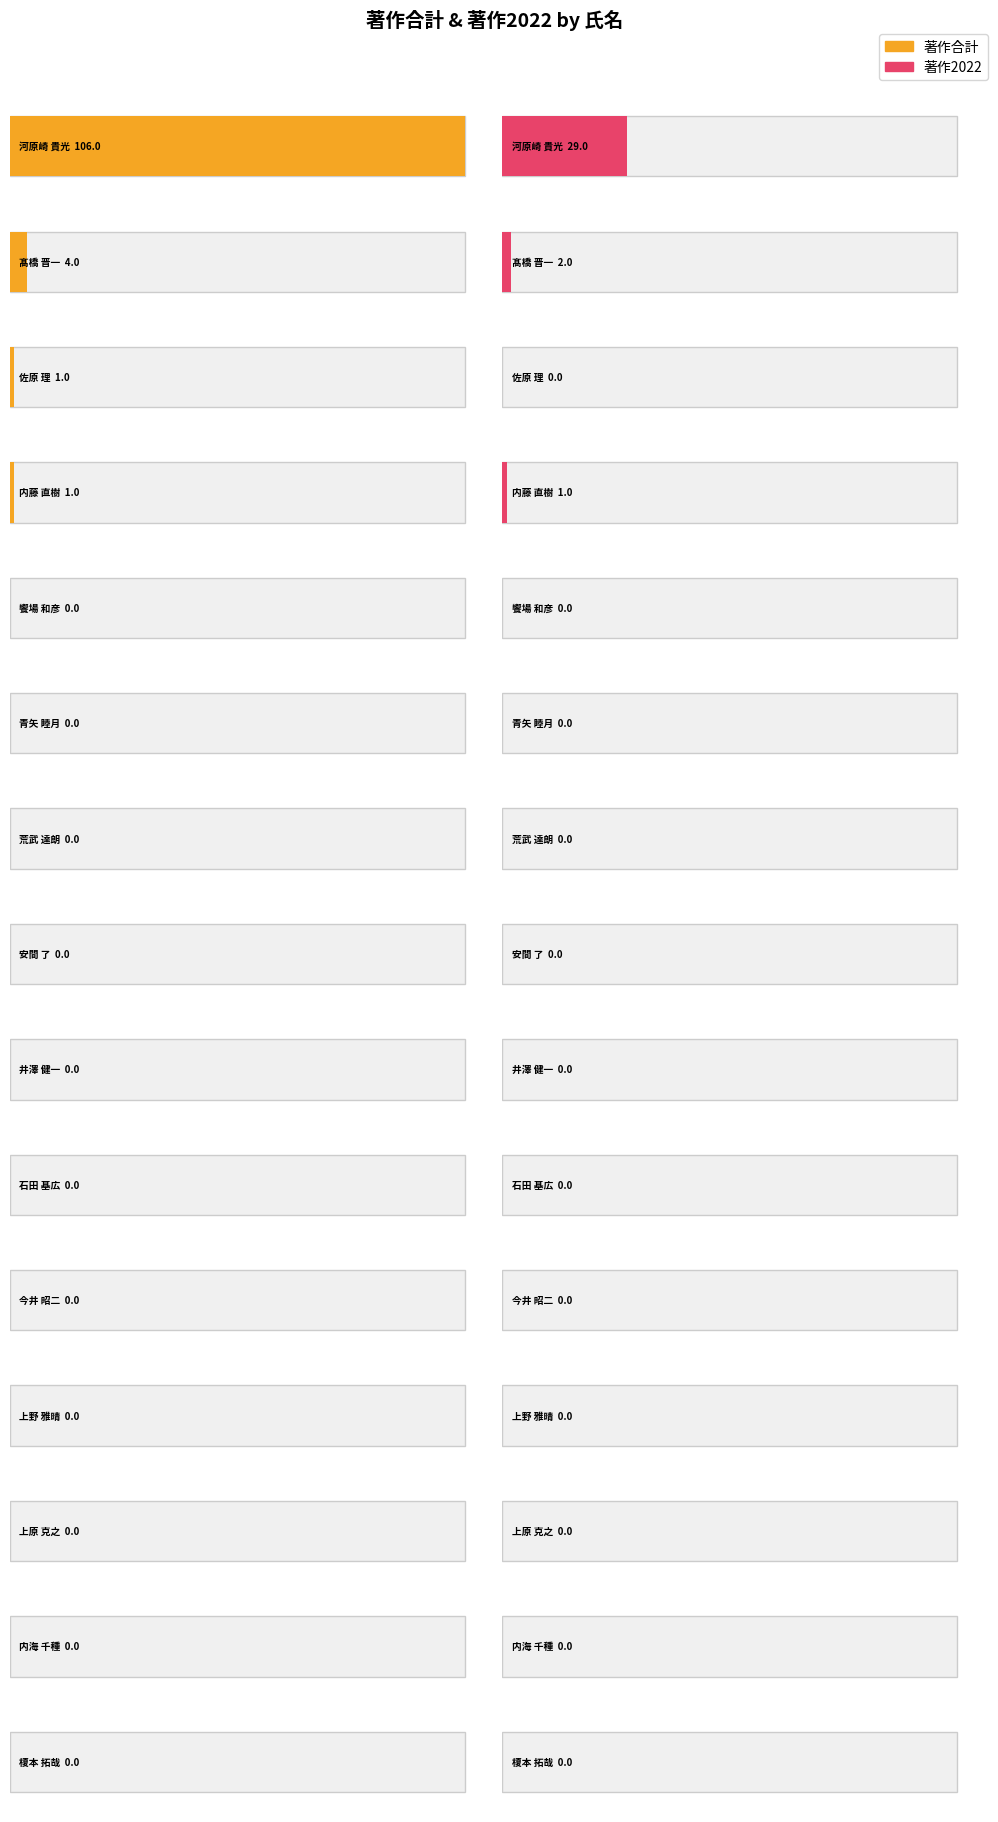

The 著作2022 series shows 0 at 上原 克之. True or false?

True